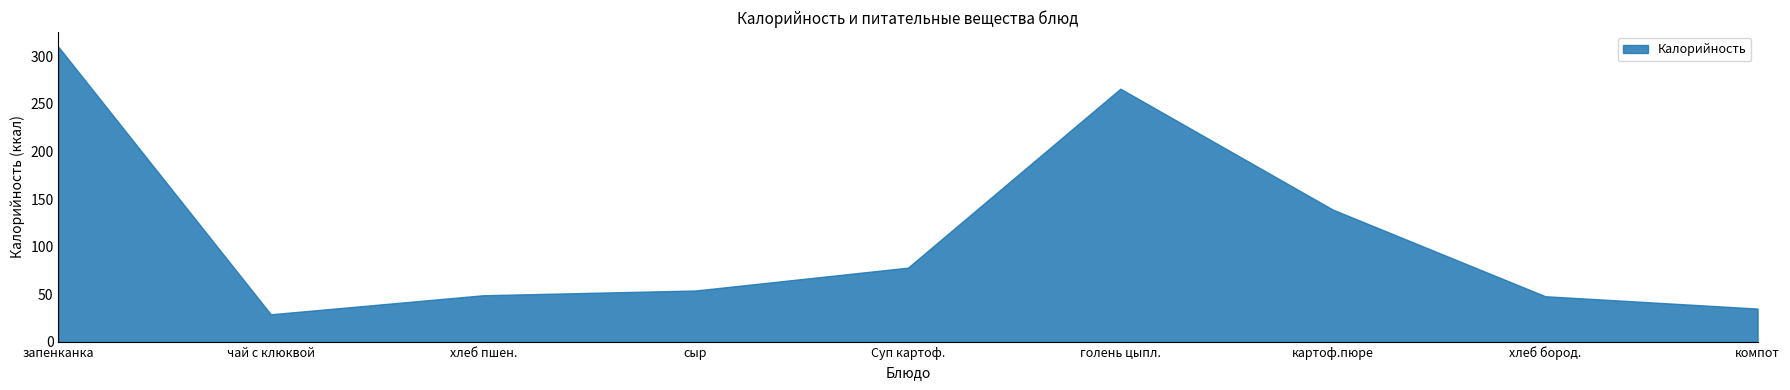

What is the difference between the maximum and minimum values?

281